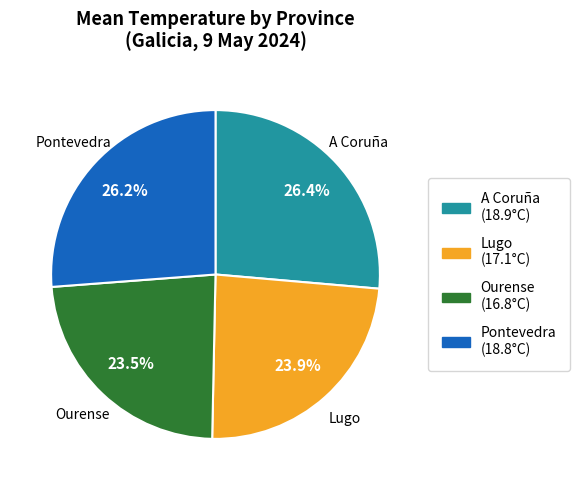

To the nearest percent, what portion does A Coruña represent?

26%